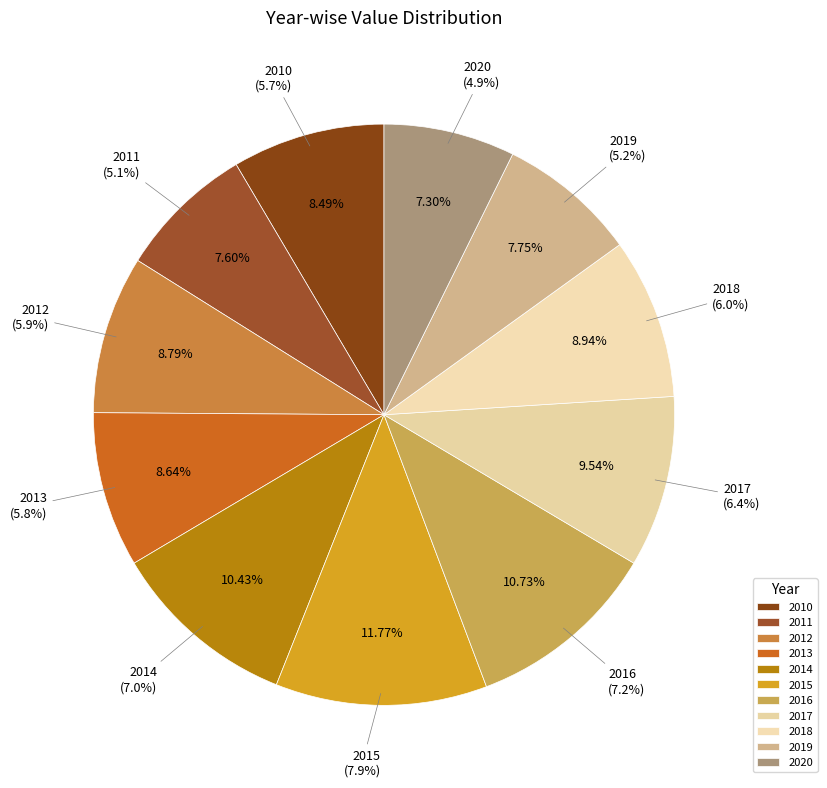

How many segments does this pie chart have?

11